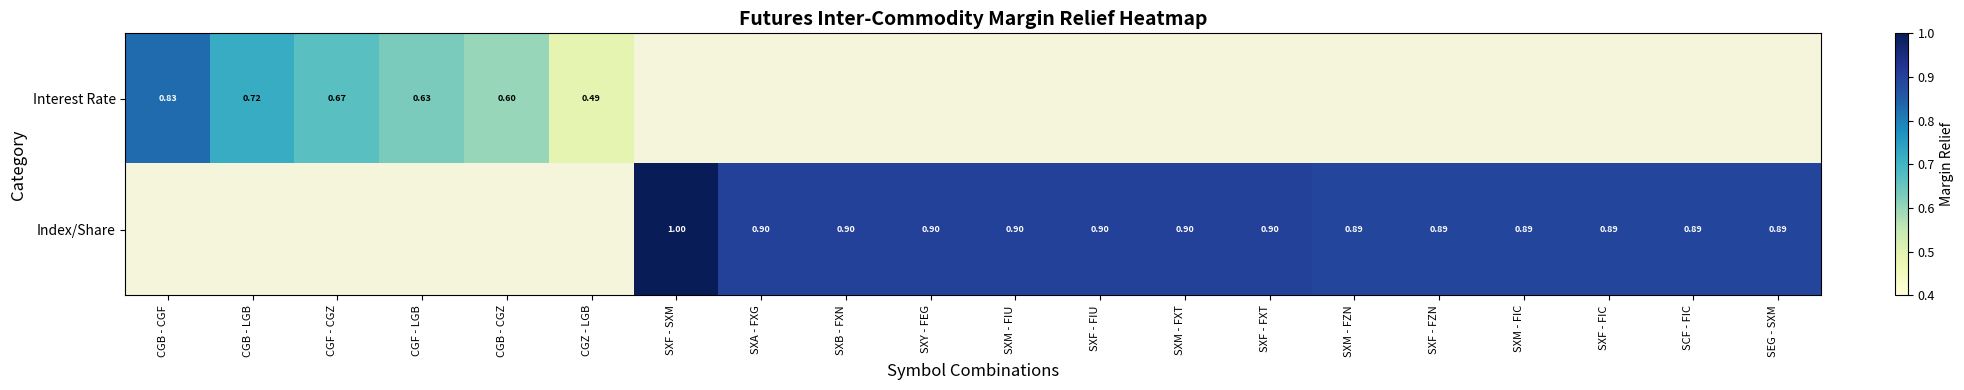

How many distinct data groups are displayed?

2